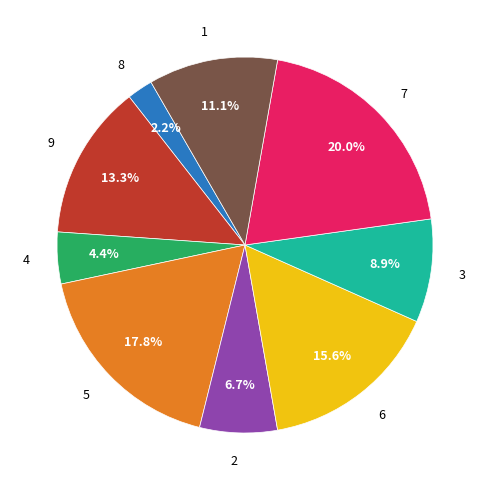

Is there any slice that represents more than half of the pie?

No